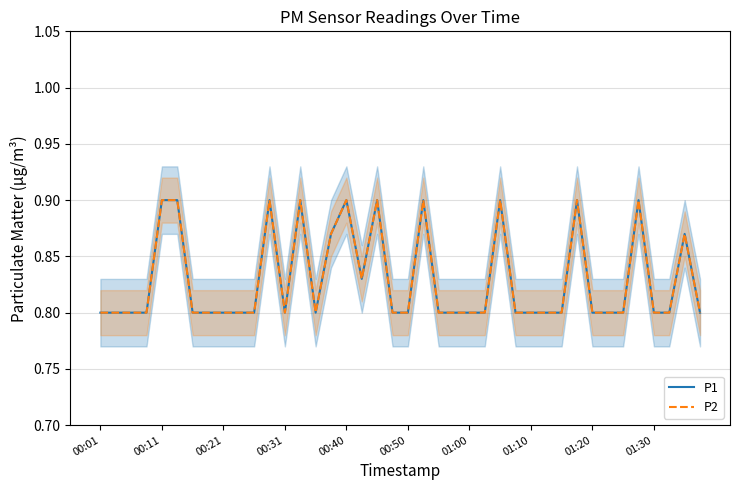

What is the difference between the maximum and second lowest values in the P2 series?

0.1